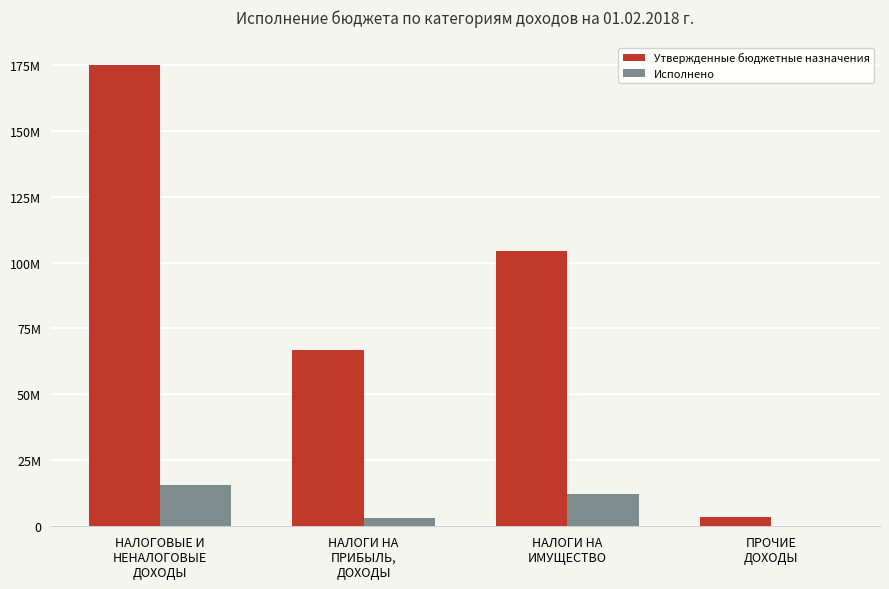

Is it true that Утвержденные бюджетные назначения equals 5741973.9 at ПРОЧИЕ
ДОХОДЫ?

False